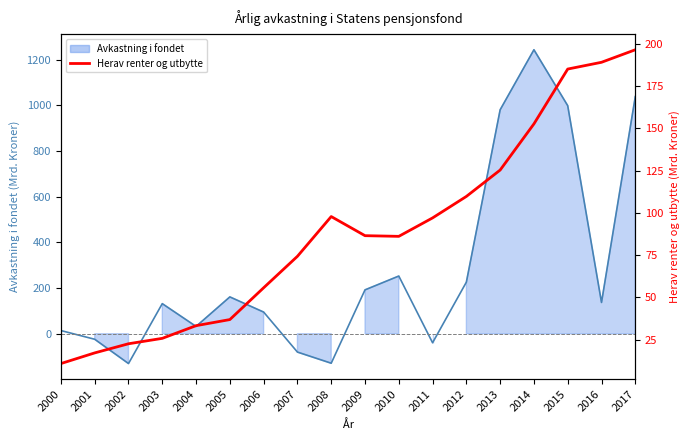

Does the chart have visible grid lines?

No